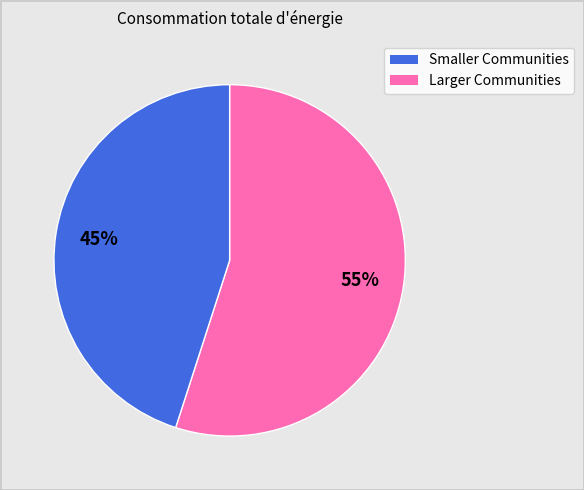

Is there a majority slice in this chart?

Yes